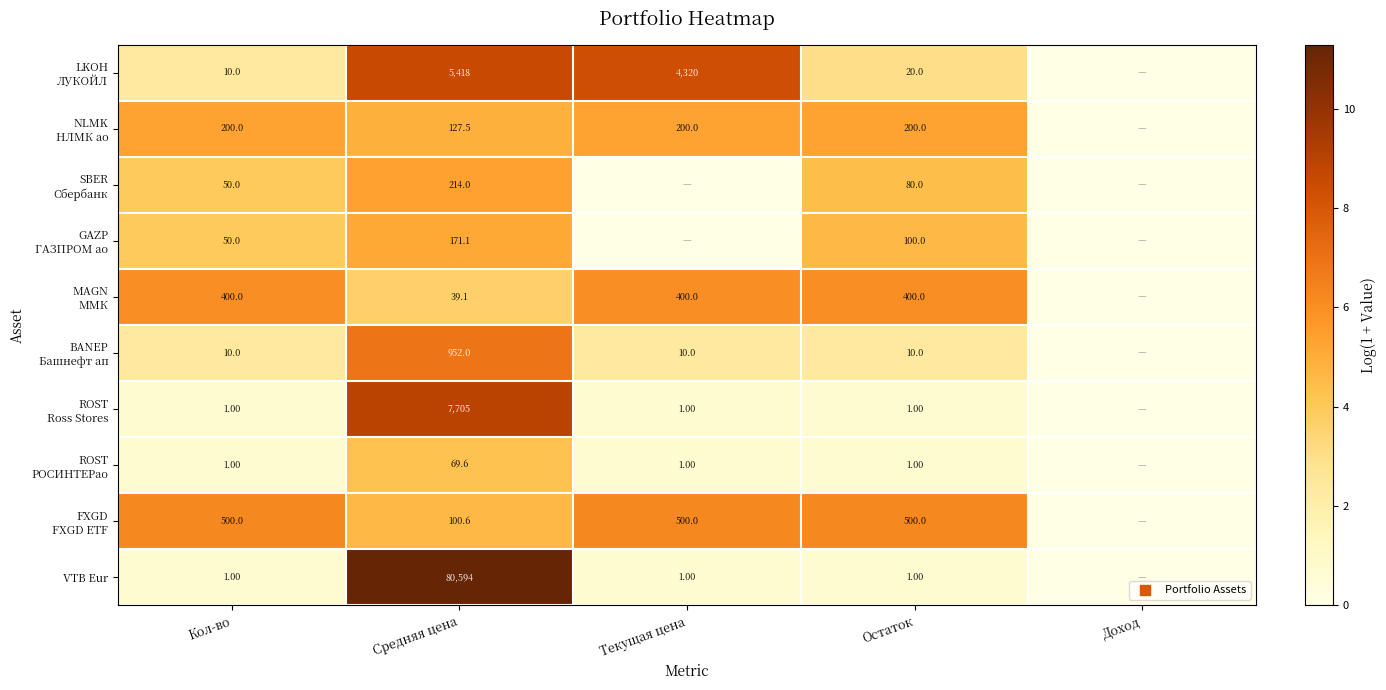

Between Кол-во and Средняя цена, which series saw the biggest shift?

VTB Eur